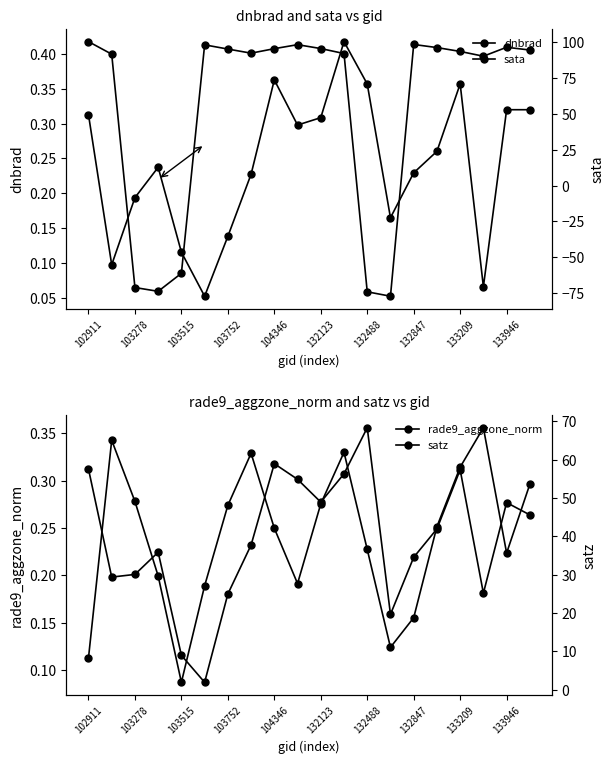

What is the highest value of the sata series?

100.5